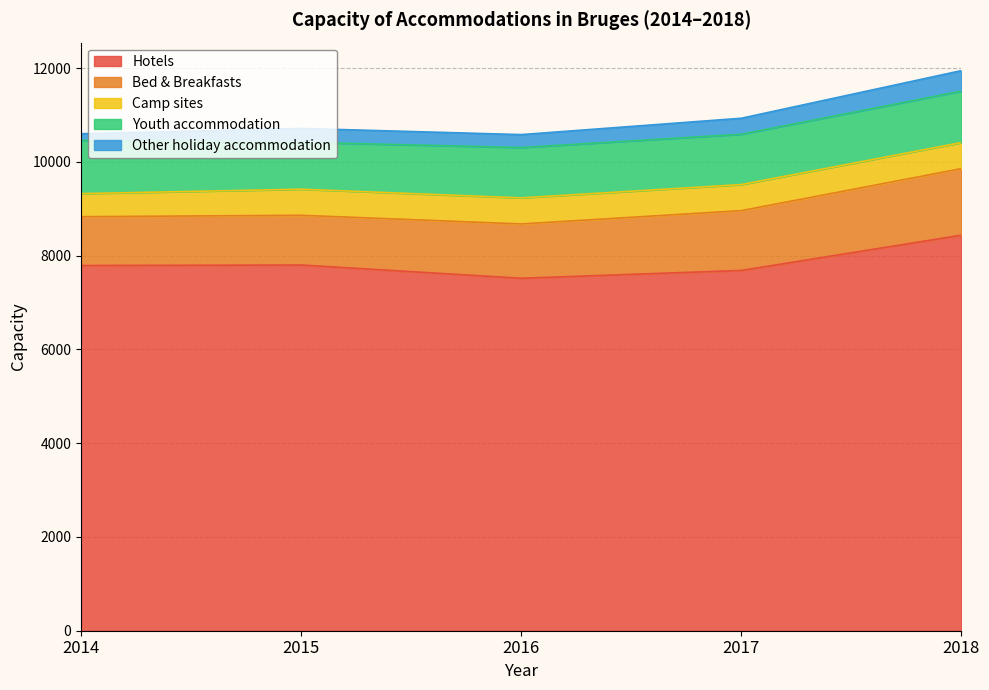

What is the total value across all series at 2015?

10716